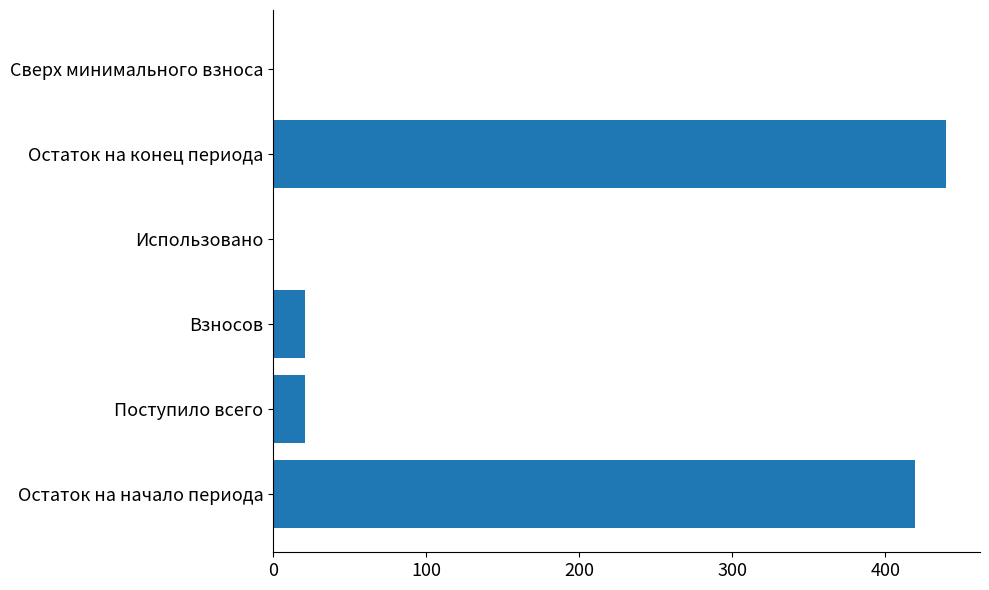

The value at Сверх минимального взноса is 0.0. True or false?

True